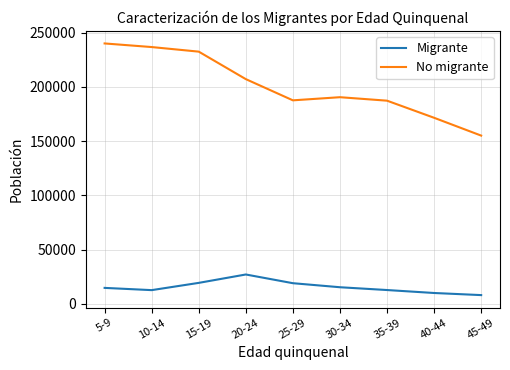

What is the total value across all series at 25-29?

206545